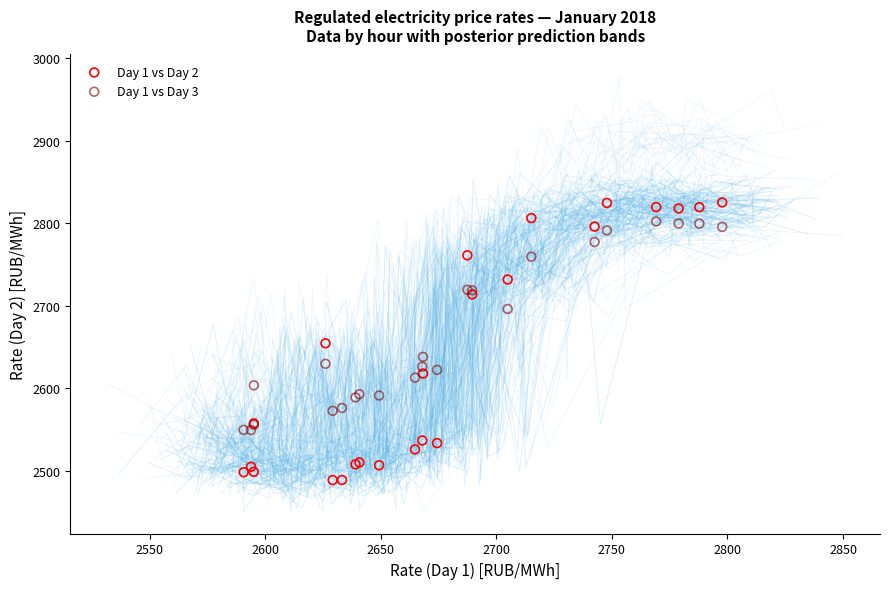

Which series reaches the maximum Y coordinate?

Day 1 vs Day 2